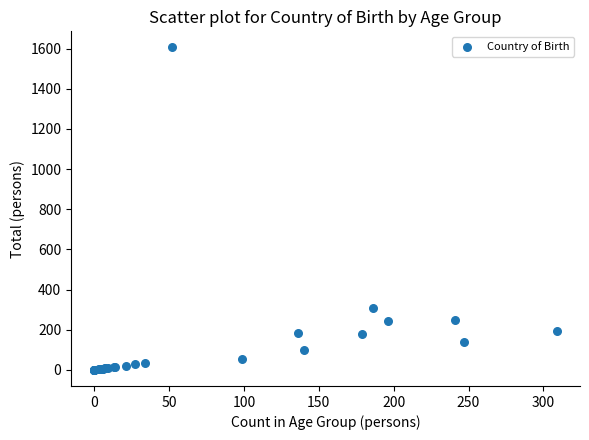

What Y value in the scatter plot is closest to 803?

309